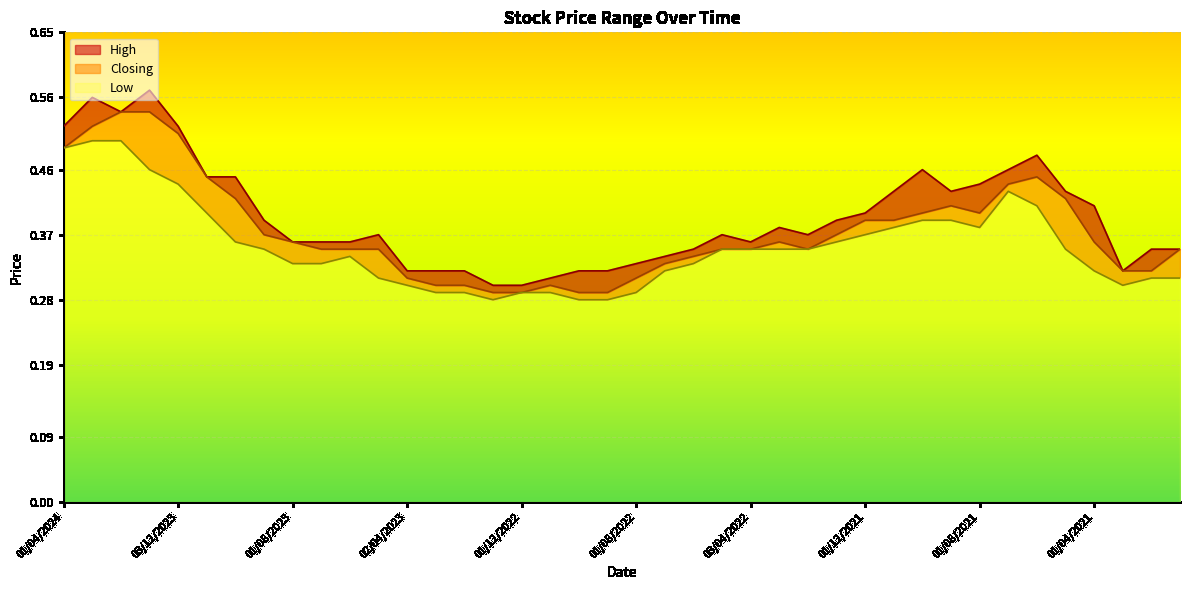

True or false: Low and Closing intersect in this chart.

False